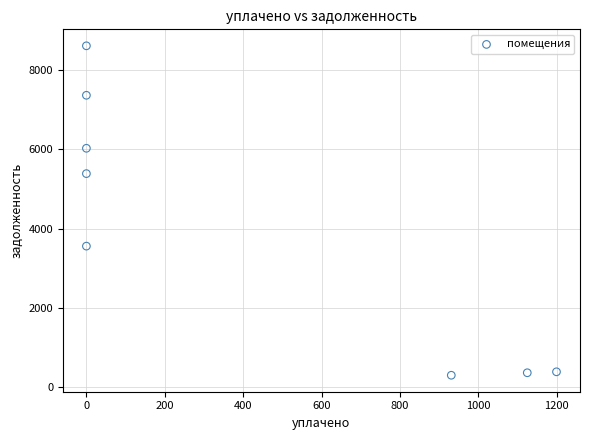

What is the range of X values (max minus min)?

1199.2